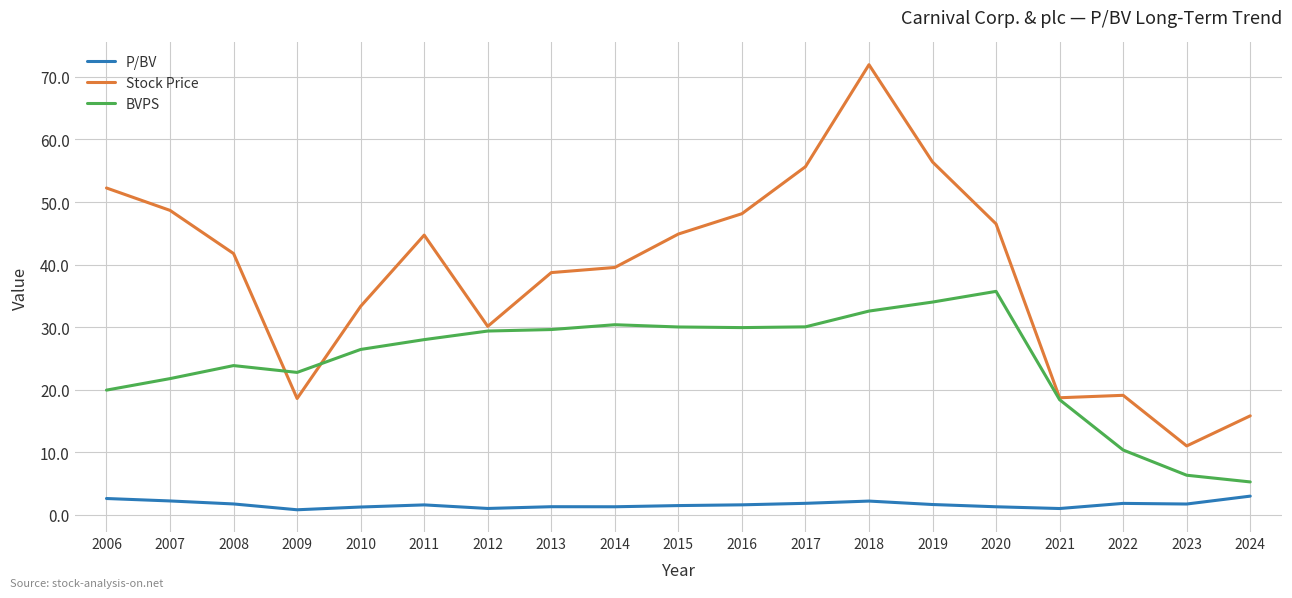

At which label does Stock Price reach its peak?

2018